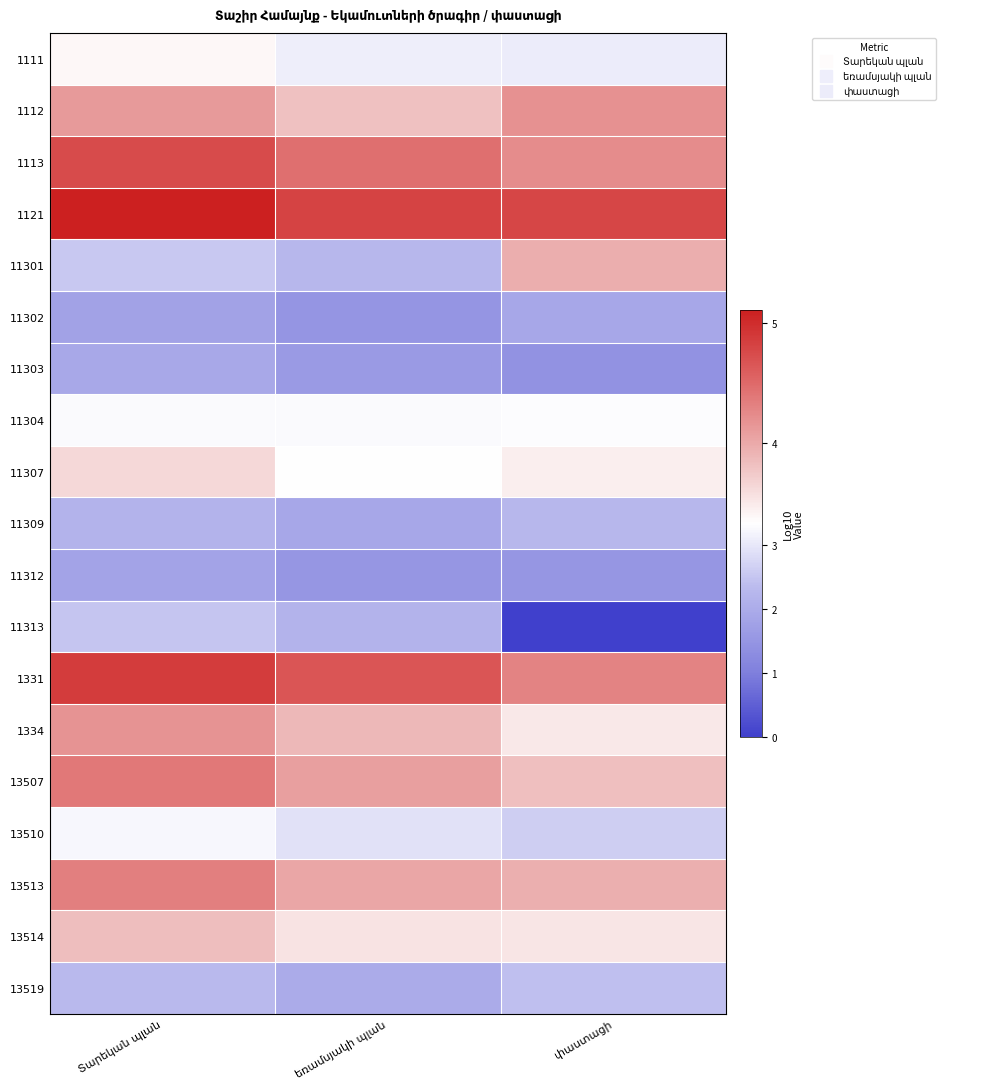

At which category is the sum across all series the highest?

Տարեկան պլան